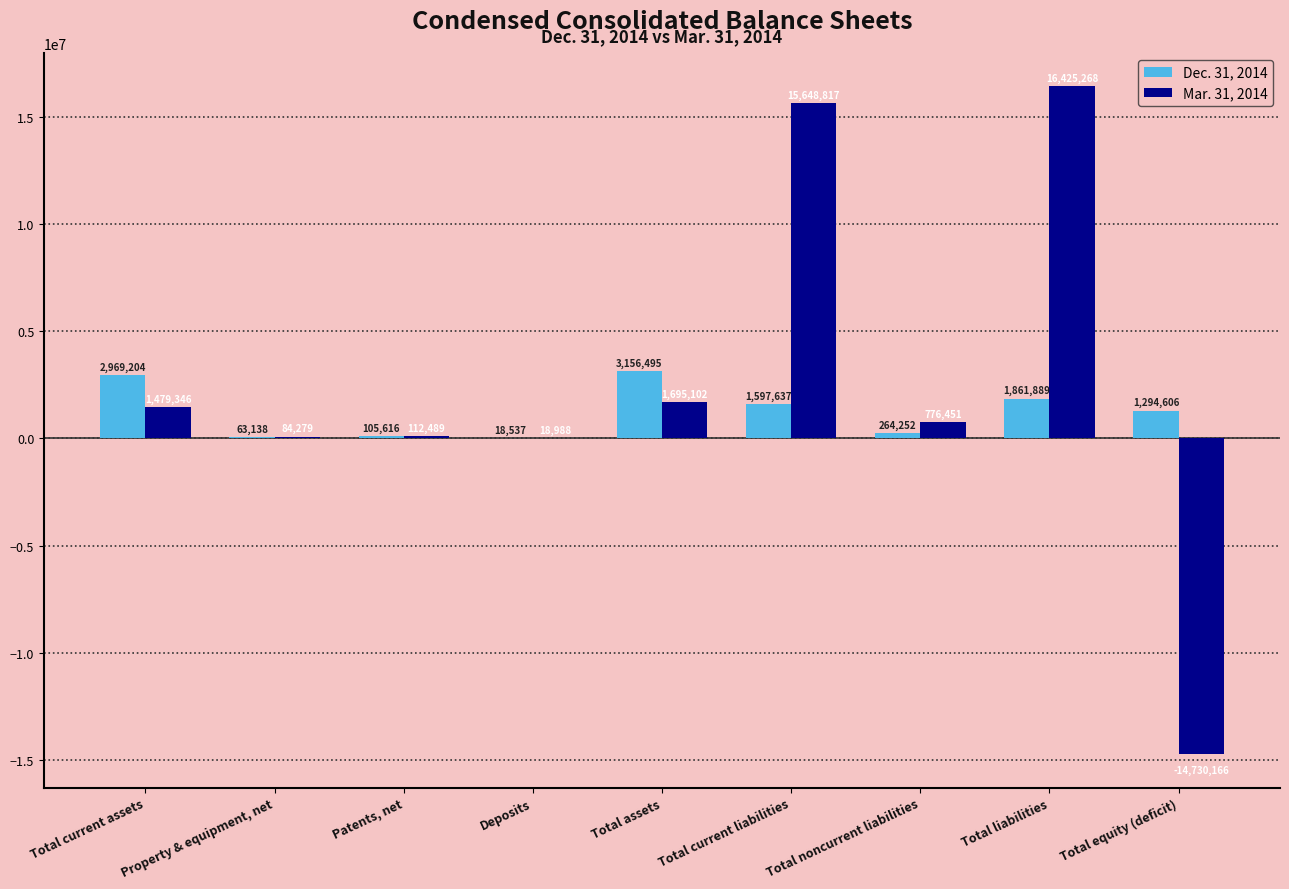

What is the sum of the Mar. 31, 2014 values at Total liabilities and Total equity (deficit)?

1695102